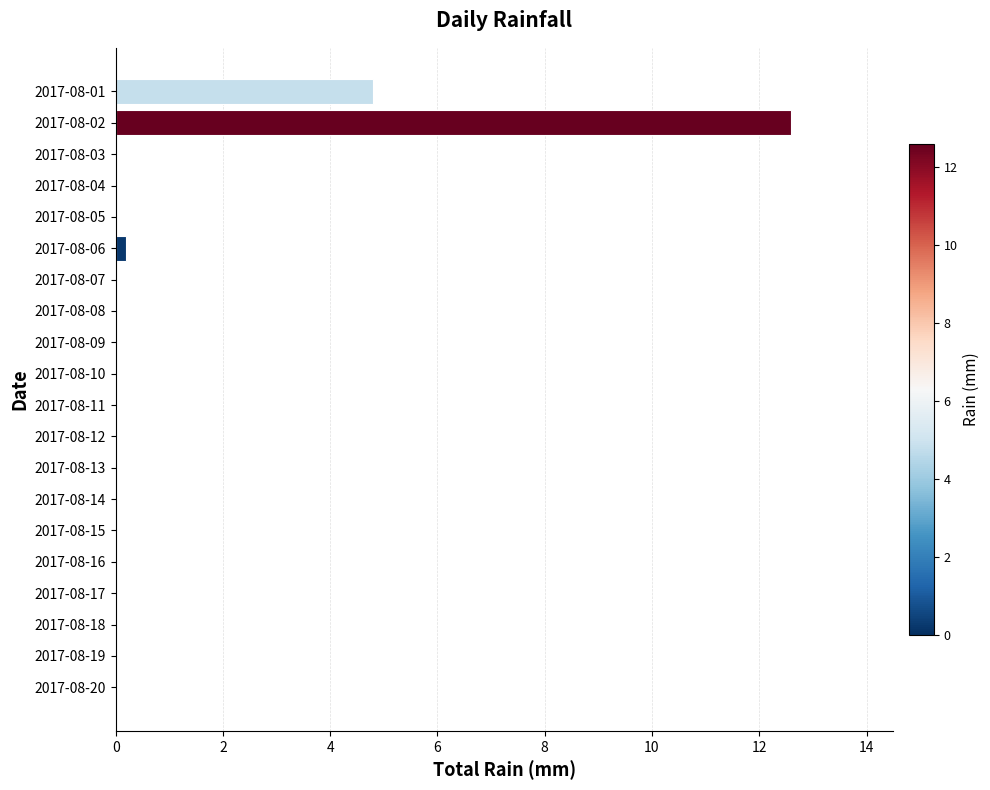

Reading bottom to top, what are all the values shown in this chart?

2017-08-20=0.0	2017-08-19=0.0	2017-08-18=0.0	2017-08-17=0.0	2017-08-16=0.0	2017-08-15=0.0	2017-08-14=0.0	2017-08-13=0.0	2017-08-12=0.0	2017-08-11=0.0	2017-08-10=0.0	2017-08-09=0.0	2017-08-08=0.0	2017-08-07=0.0	2017-08-06=0.2	2017-08-05=0.0	2017-08-04=0.0	2017-08-03=0.0	2017-08-02=12.6	2017-08-01=4.8